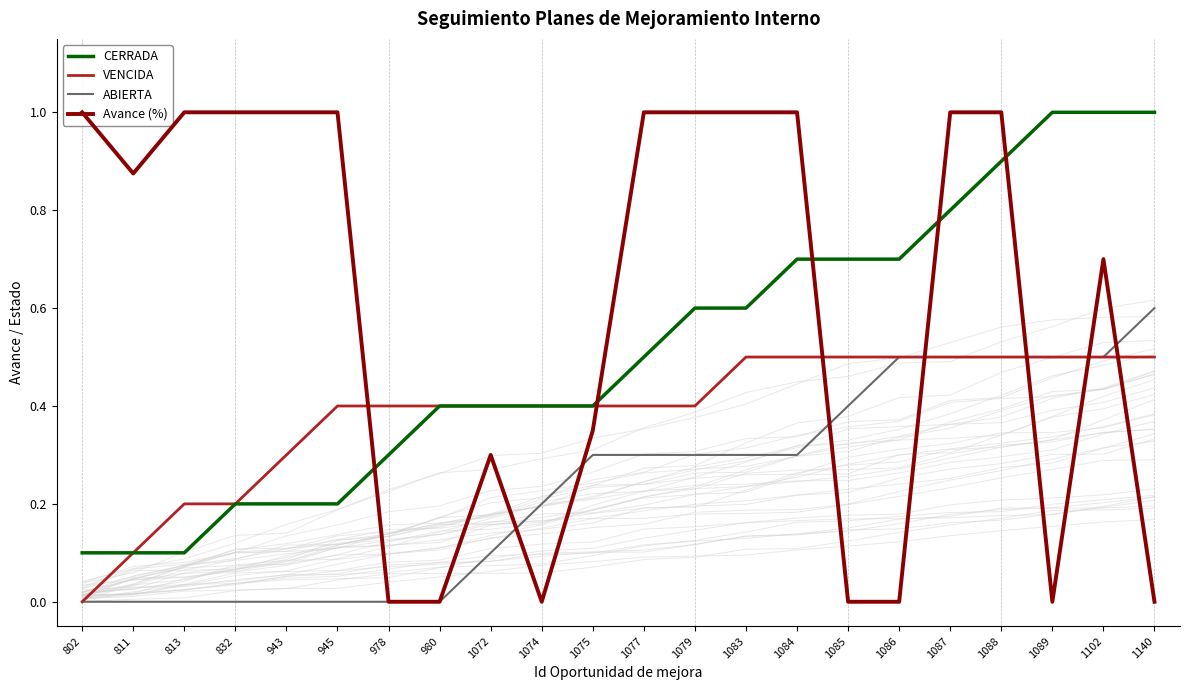

The value of CERRADA at 802 is 0.1. True or false?

True